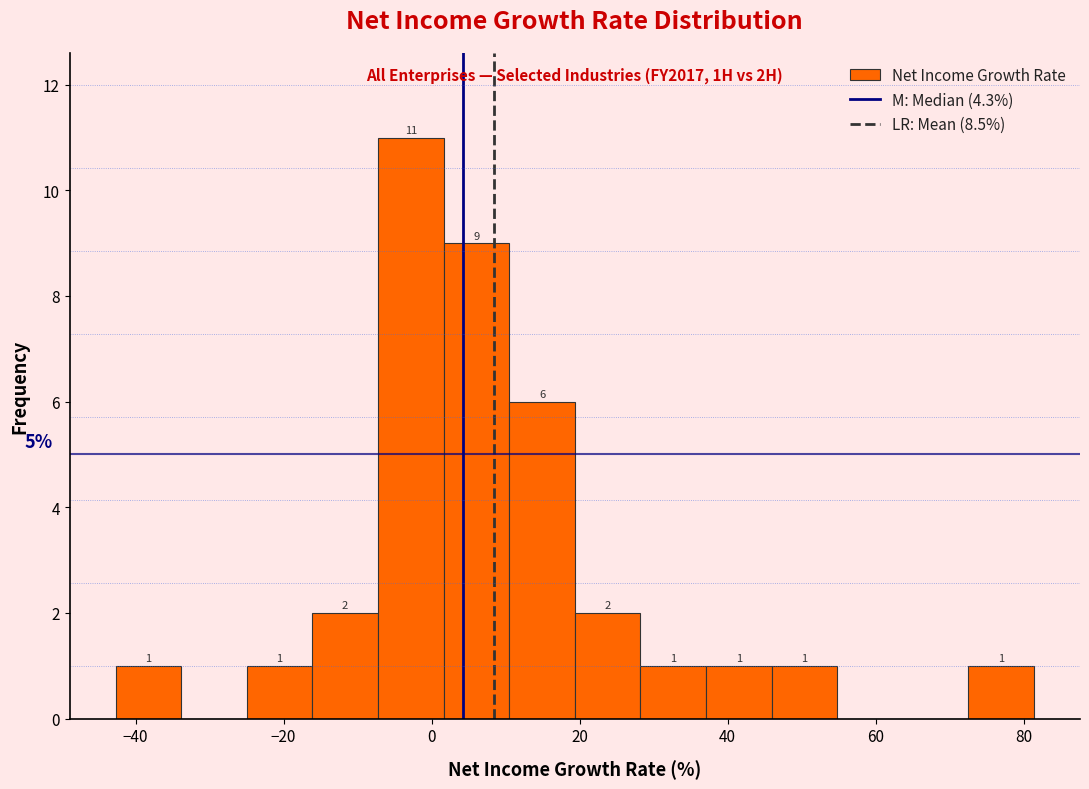

Over which range of the x-axis is the bar tallest?

-8 to 2